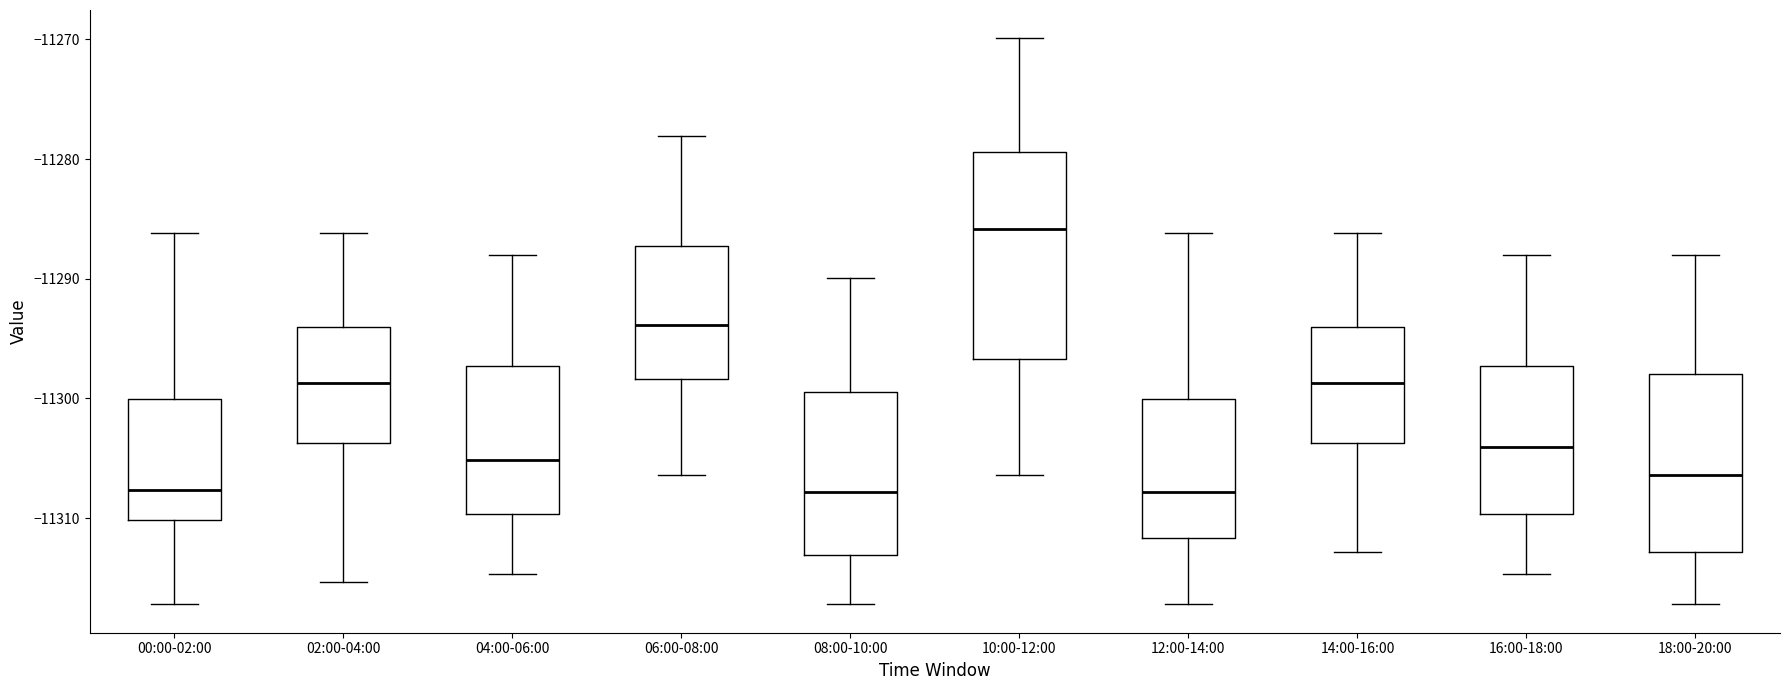

Reading left to right, transcribe this box plot: for each box, give where its median line is, the range the box spans, and where its two whiskers end, as read against the y-axis. The values are not printed on the chart, so give them approximately, as read against the axis.

00:00-02:00: median -11308, box -11310 to -11300, whiskers -11317 to -11286
02:00-04:00: median -11299, box -11304 to -11294, whiskers -11315 to -11286
04:00-06:00: median -11305, box -11310 to -11297, whiskers -11315 to -11288
06:00-08:00: median -11294, box -11298 to -11287, whiskers -11306 to -11278
08:00-10:00: median -11308, box -11313 to -11299, whiskers -11317 to -11290
10:00-12:00: median -11286, box -11297 to -11279, whiskers -11306 to -11270
12:00-14:00: median -11308, box -11312 to -11300, whiskers -11317 to -11286
14:00-16:00: median -11299, box -11304 to -11294, whiskers -11313 to -11286
16:00-18:00: median -11304, box -11310 to -11297, whiskers -11315 to -11288
18:00-20:00: median -11306, box -11313 to -11298, whiskers -11317 to -11288